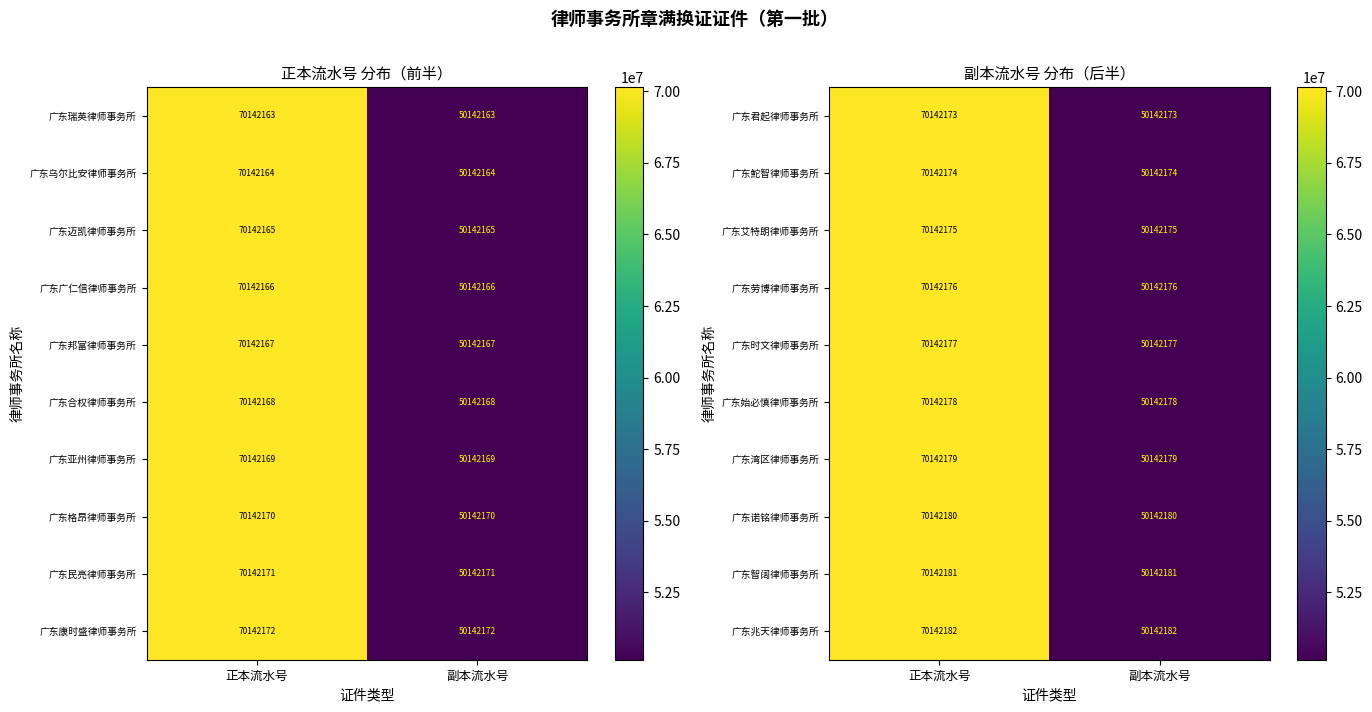

List the labels in order of 广东劳博律师事务所 value, smallest first.

副本流水号, 正本流水号